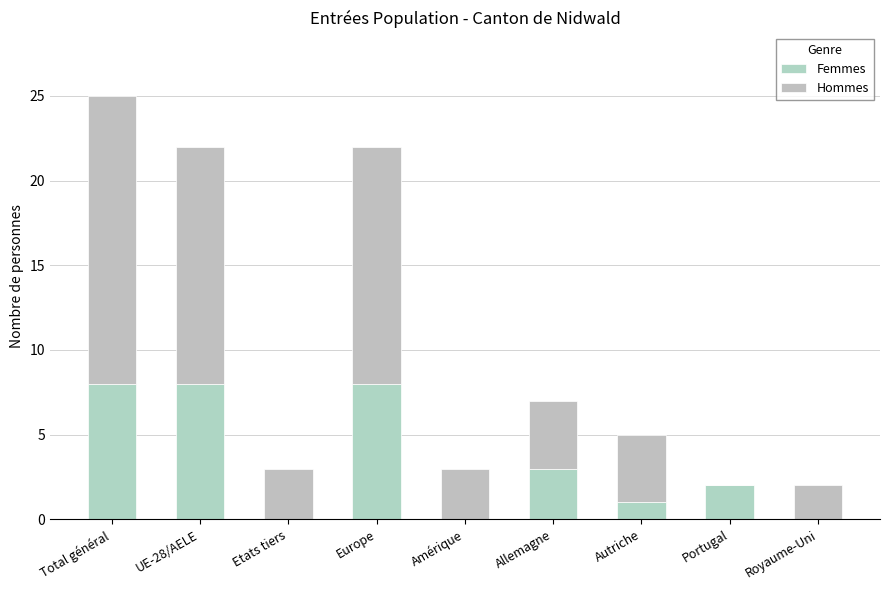

Is it true that Femmes equals 1 at Autriche?

False